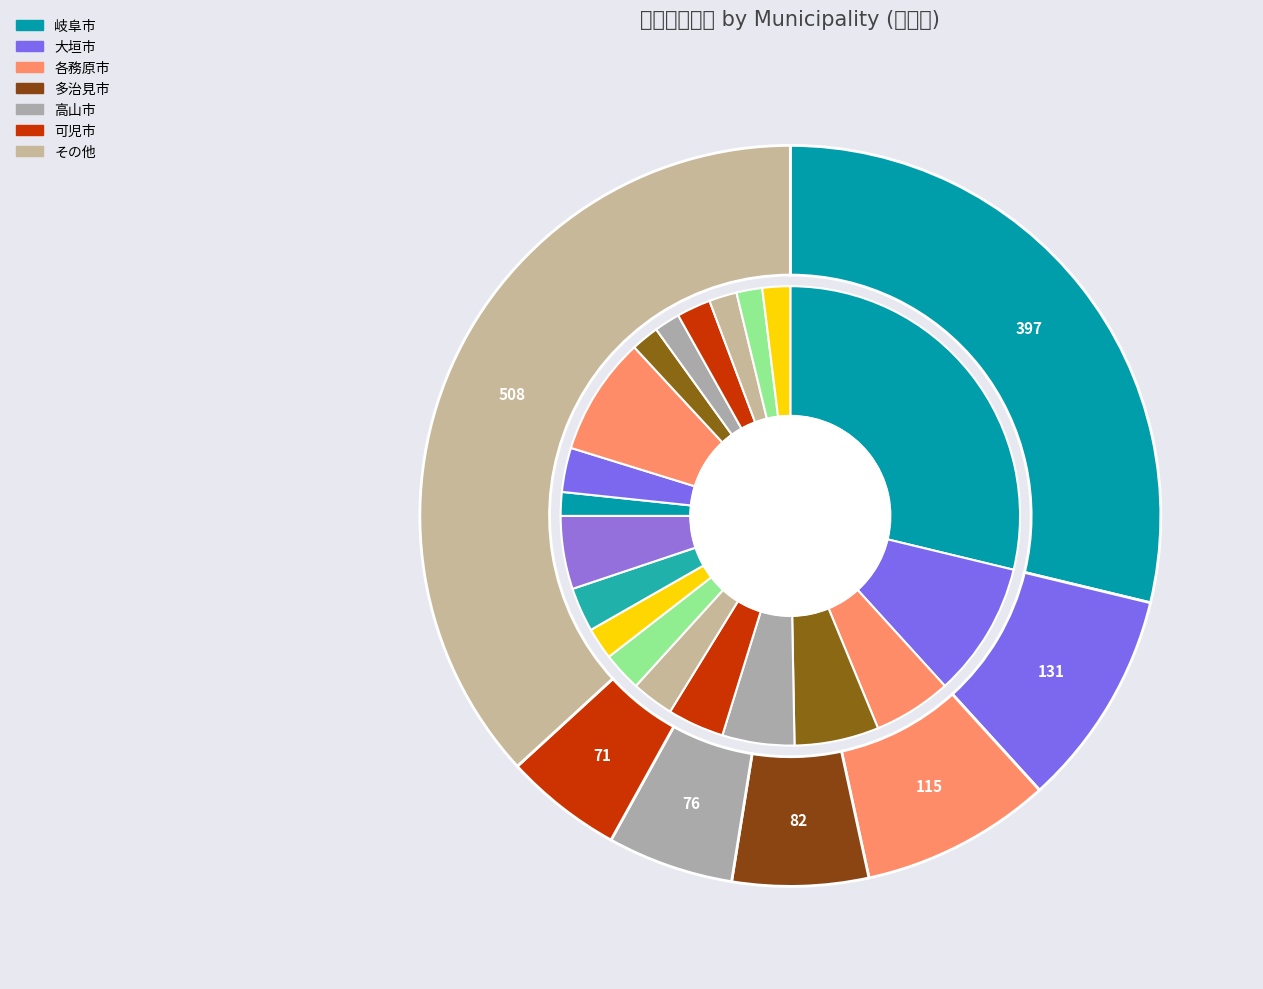

What is the ratio of the value at 郡上市 to the value at 山県市?

1.2